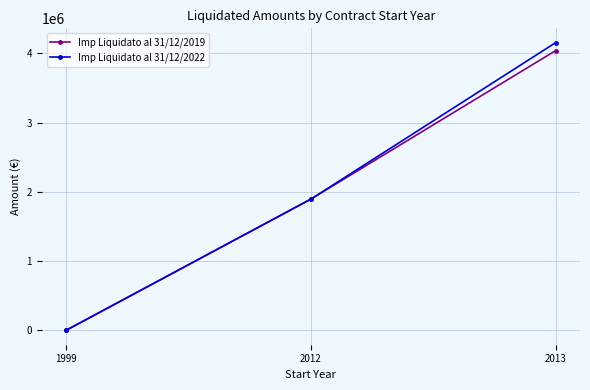

What is the sum of all Imp Liquidato al 31/12/2022 values?

6050111.9